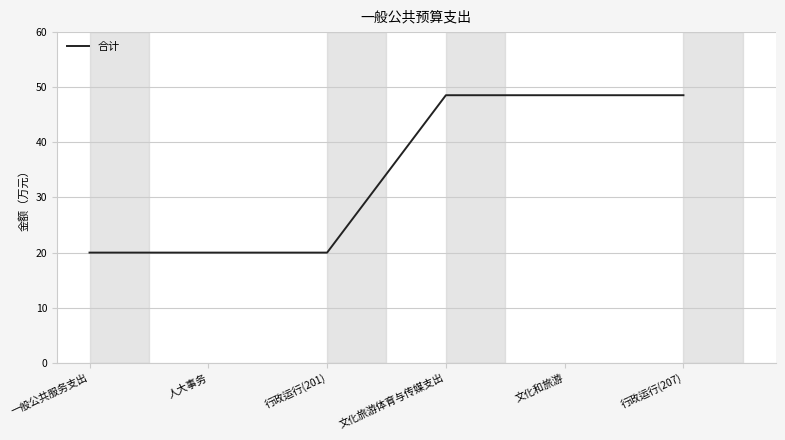

What is the maximum value shown in the chart?

48.6